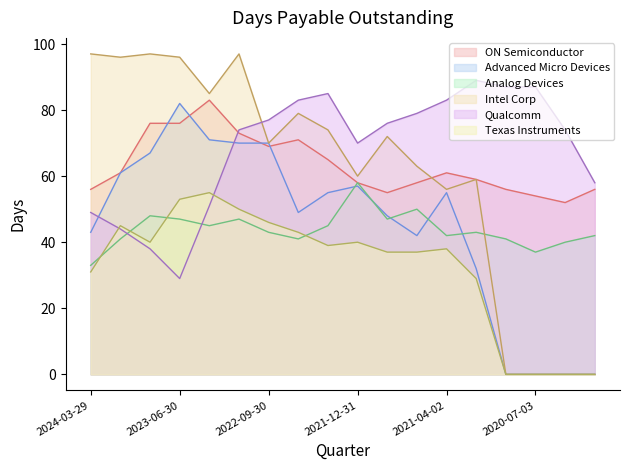

Which series has the largest total across all categories?

Qualcomm